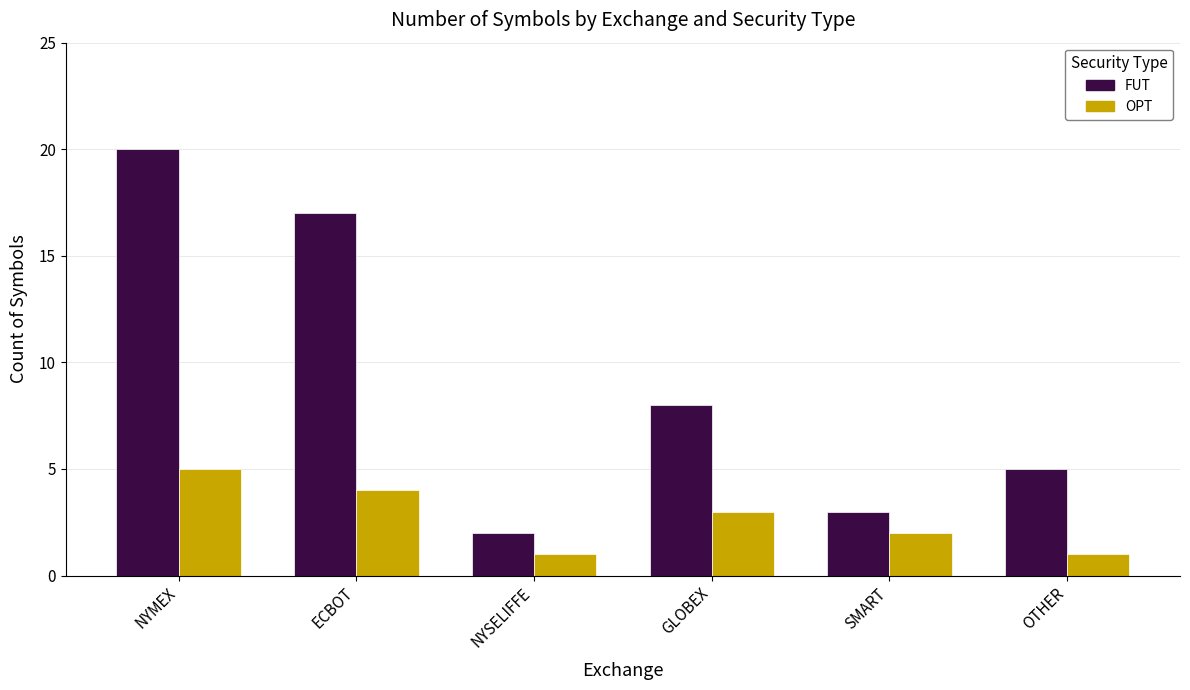

How many distinct data groups are displayed?

2